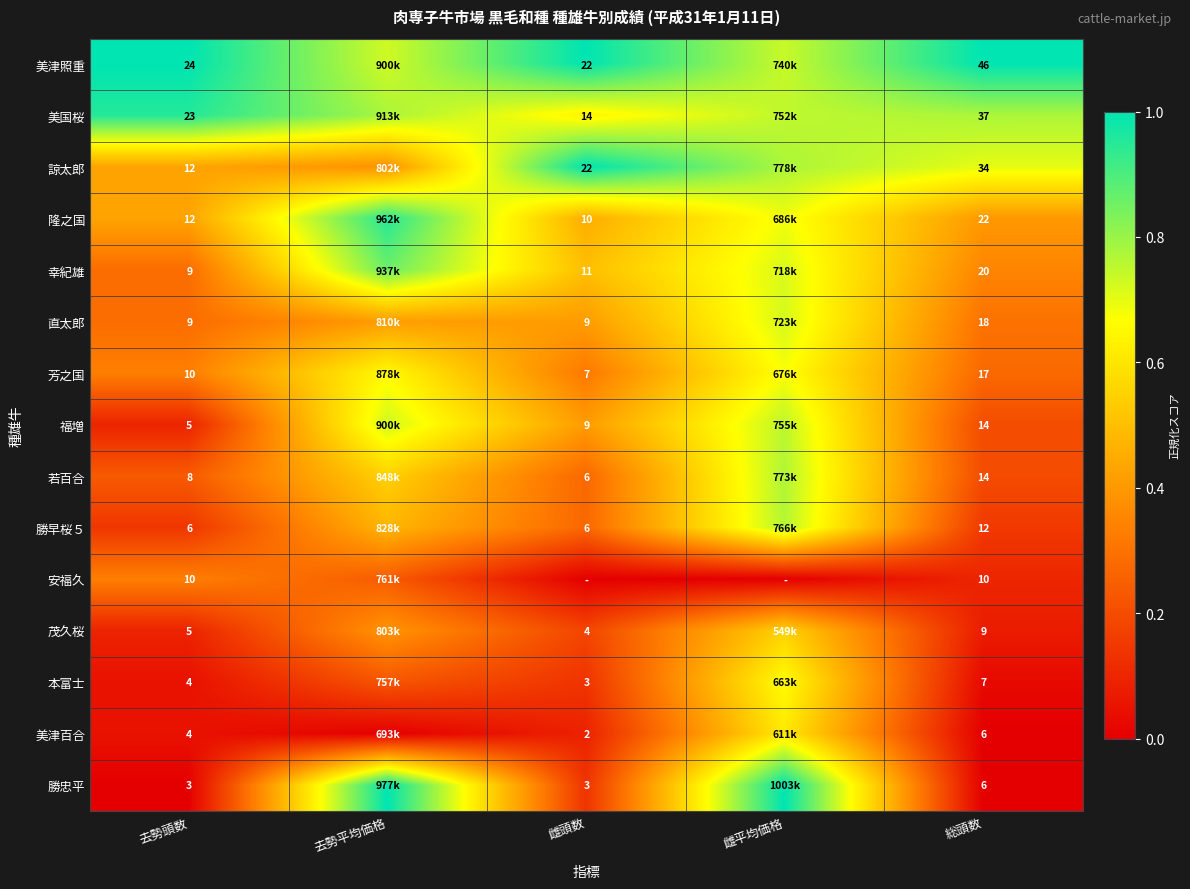

Count the number of data series in this chart.

15